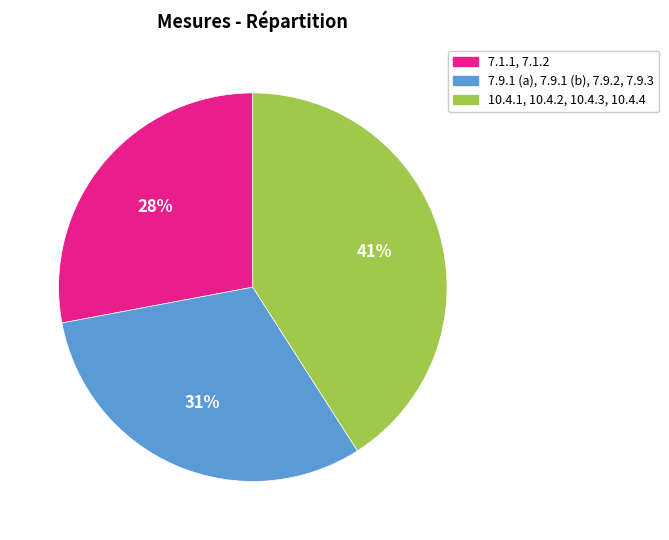

To the nearest percent, what portion does 7.1.1, 7.1.2 represent?

28%